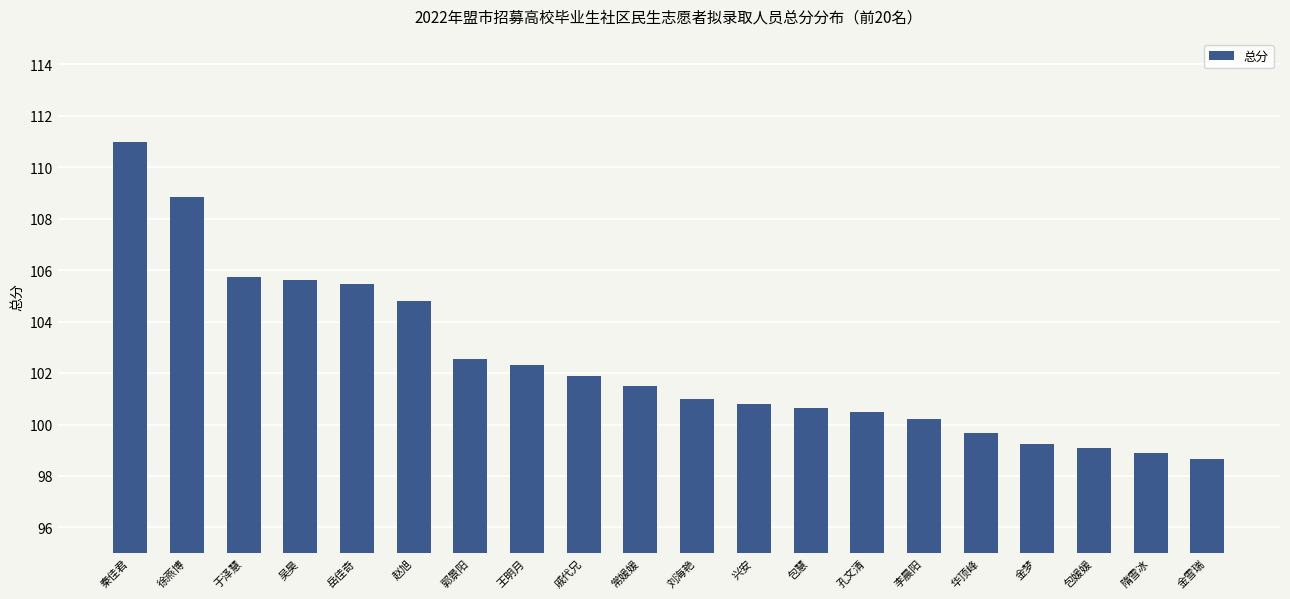

The chart shows a value of 99.1 at 包媛媛. True or false?

True